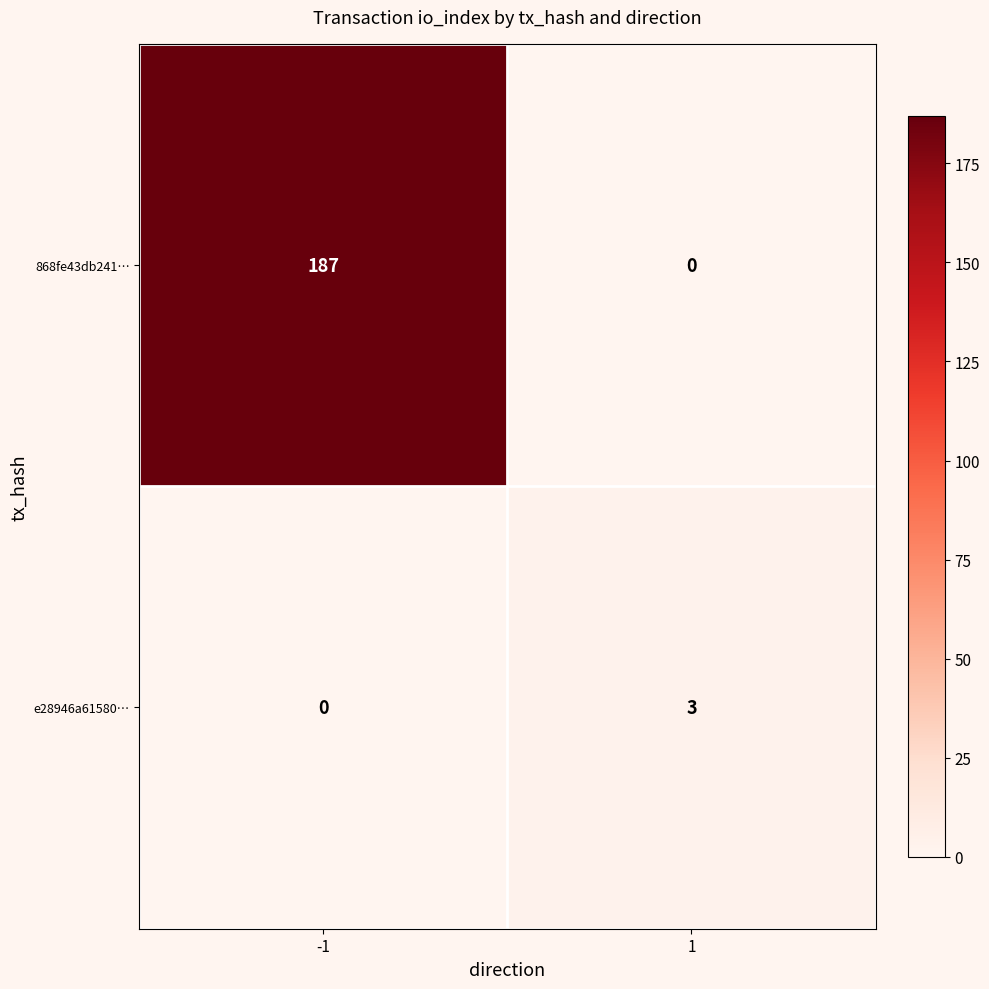

Is it true that e28946a61580… equals 1 at -1?

False